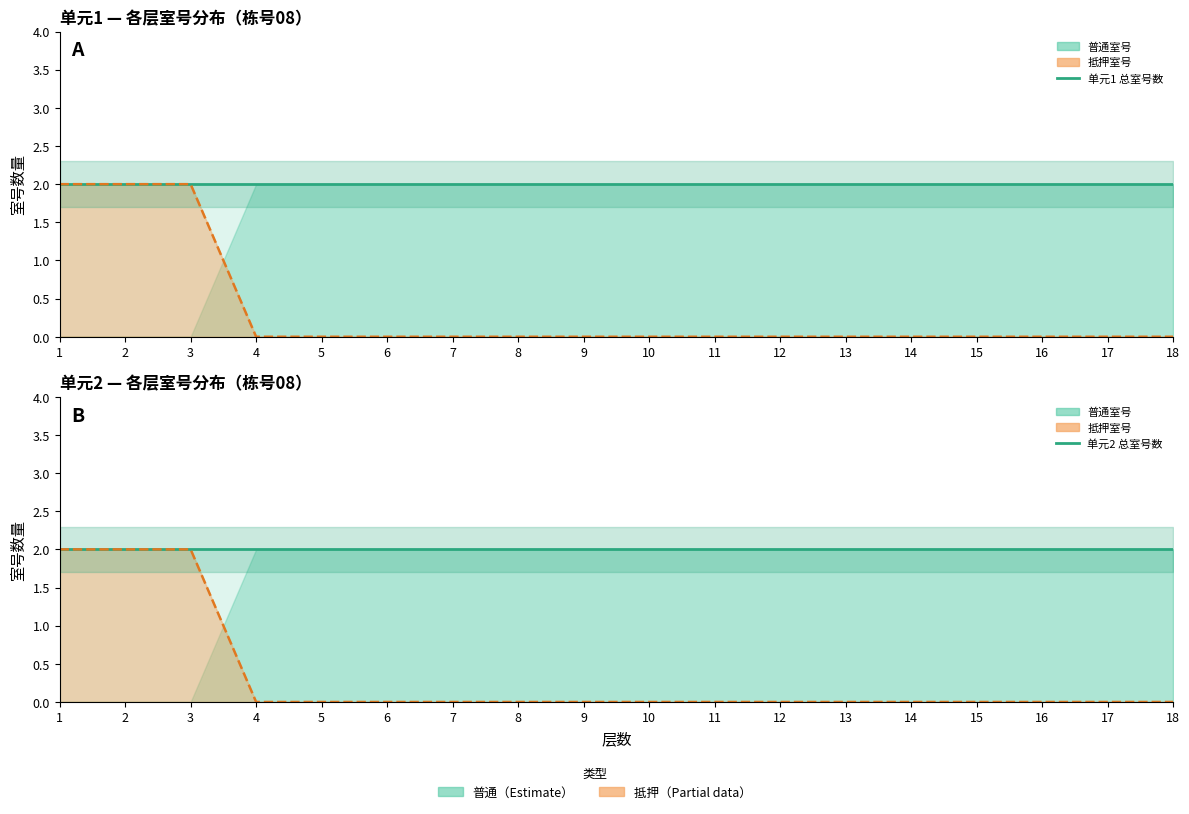

What is the value of the 单元1 总室号数 point at the 4th from the left?

2